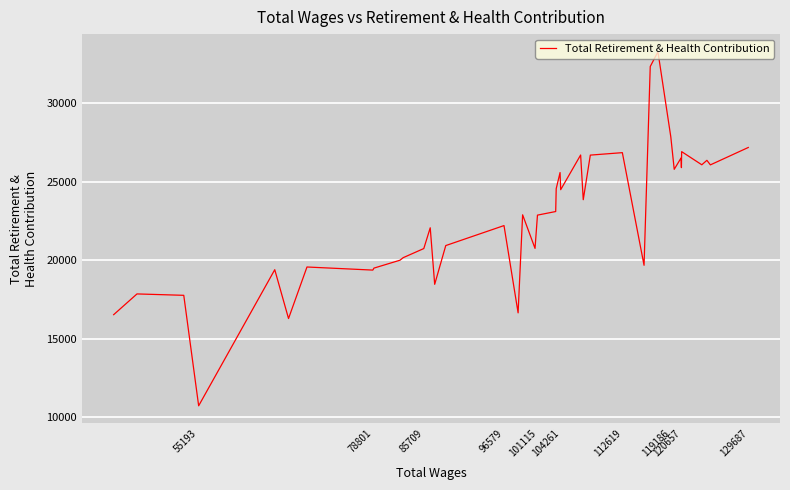

Count the number of values greater than 22888.

19